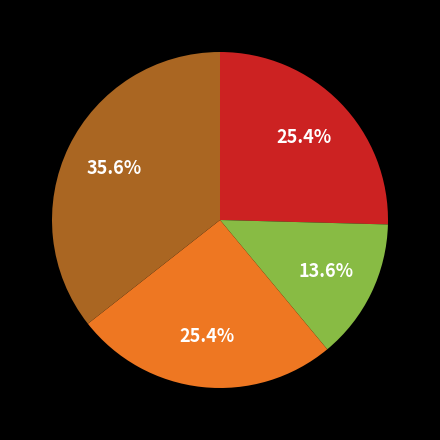

Is there a majority slice in this chart?

No